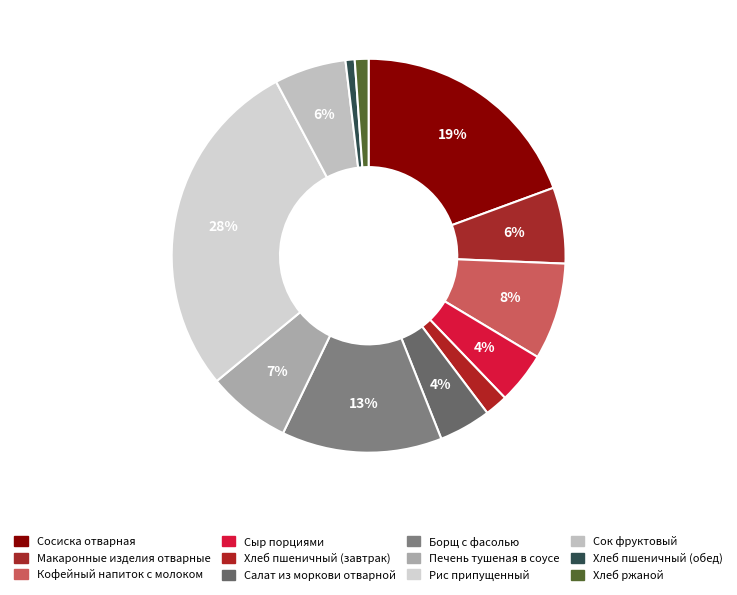

Which category has the biggest portion of the pie?

Рис припущенный